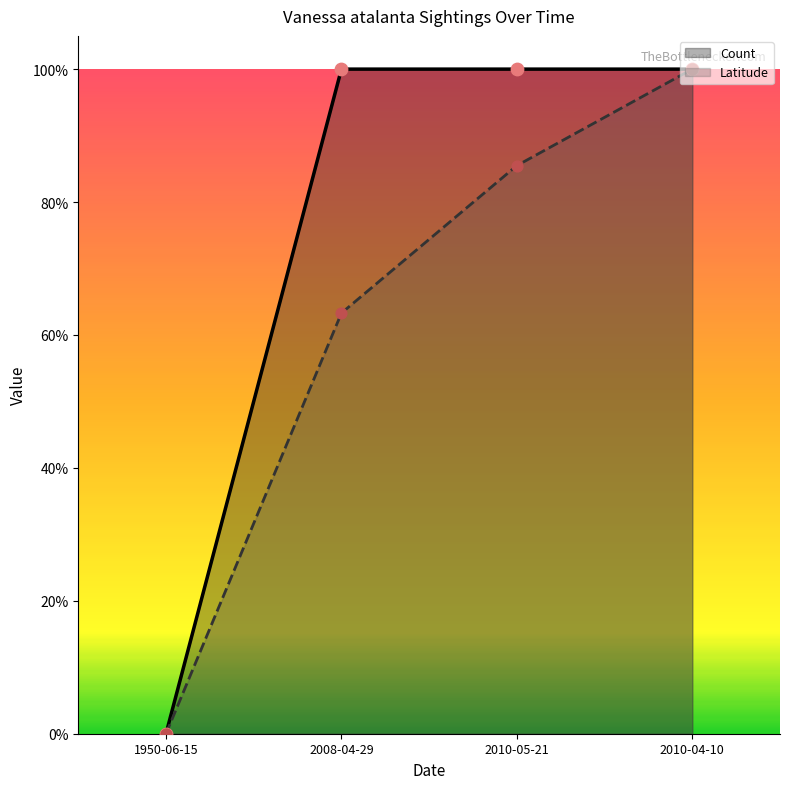

At which category is the sum across all series the highest?

2010-04-10